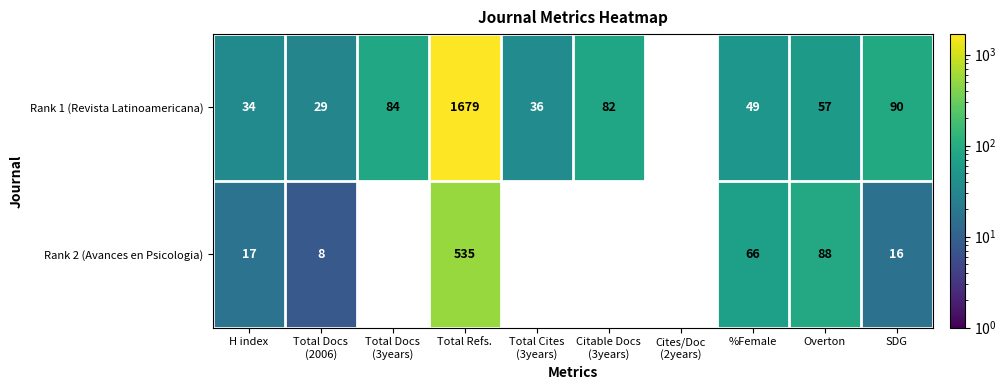

Reading left to right, extract all data points from this chart.

Rank 1 (Revista Latinoamericana): 34	29	84	1679	36	82	0	49	57	90
Rank 2 (Avances en Psicologia): 17	8	0	535	0	0	0	66	88	16